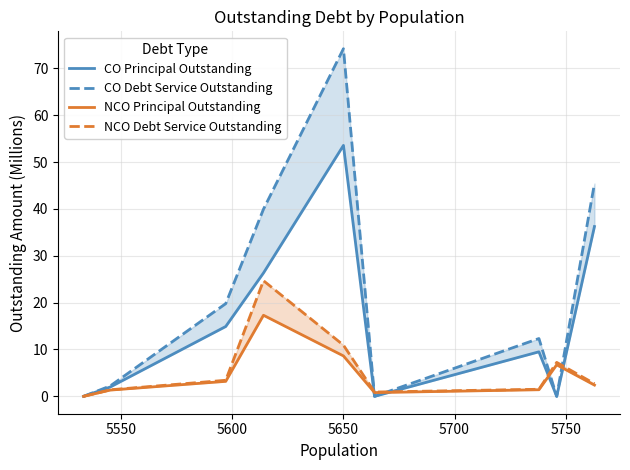

In NCO Principal Outstanding, how many points are higher than both neighbors (excluding endpoints)?

2